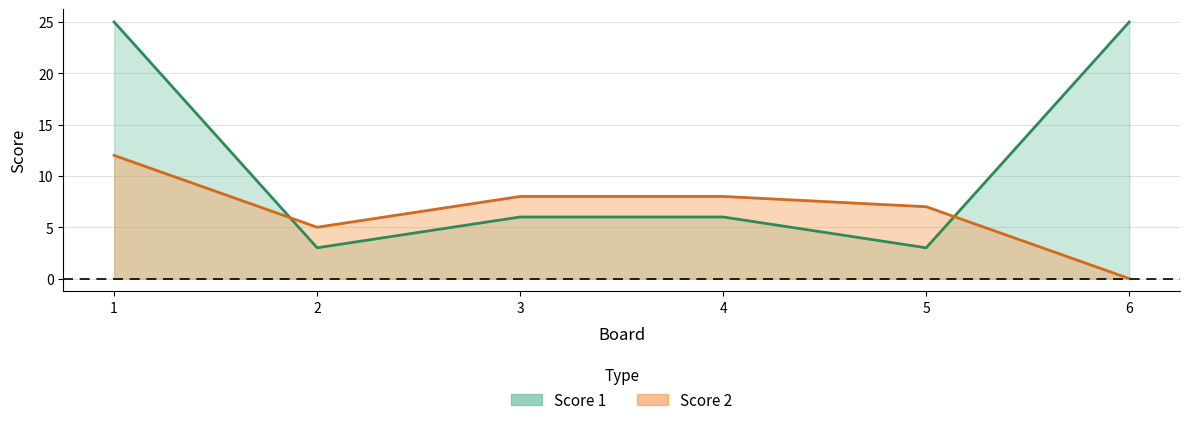

True or false: Score 2 and Score 1 cross at least once.

True